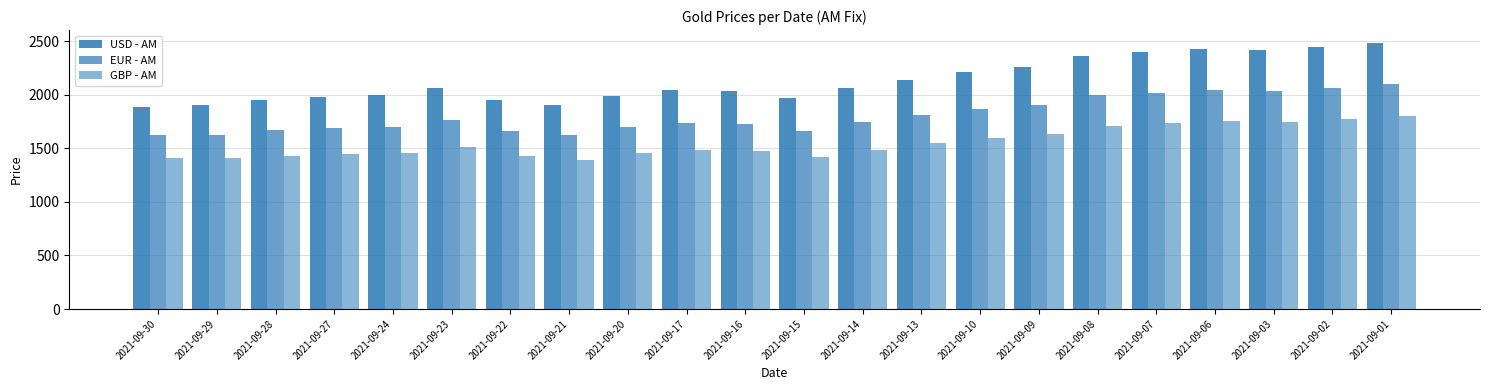

What is the difference between the maximum and minimum values in the GBP - AM series?

409.5